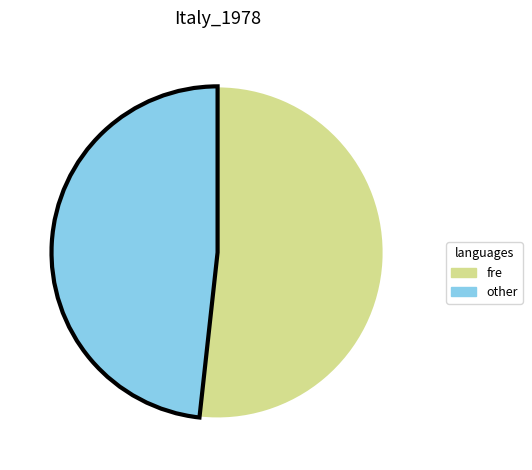

How many segments does this pie chart have?

2